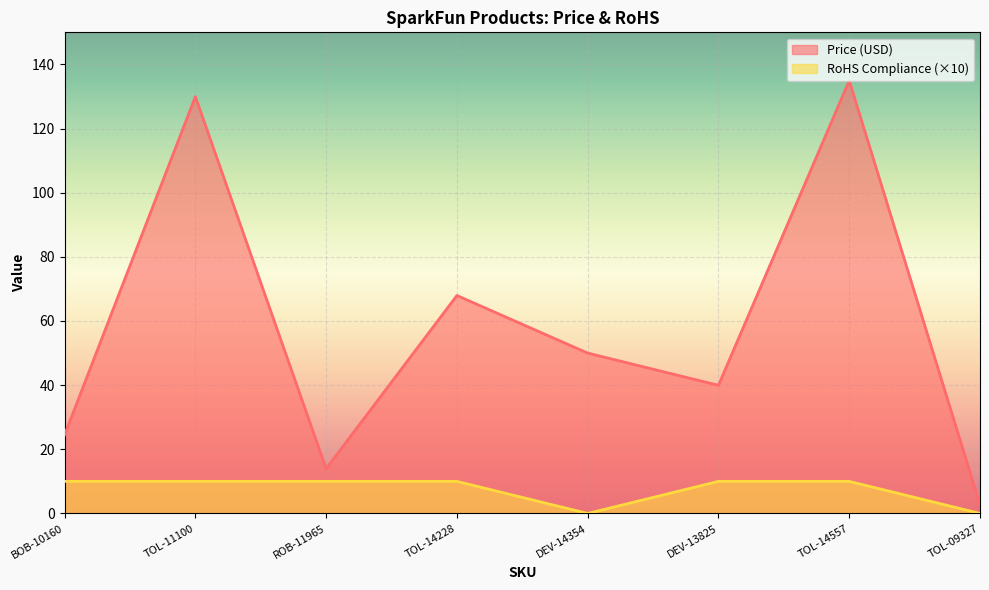

What is the label of the 8th point from the left?

TOL-09327